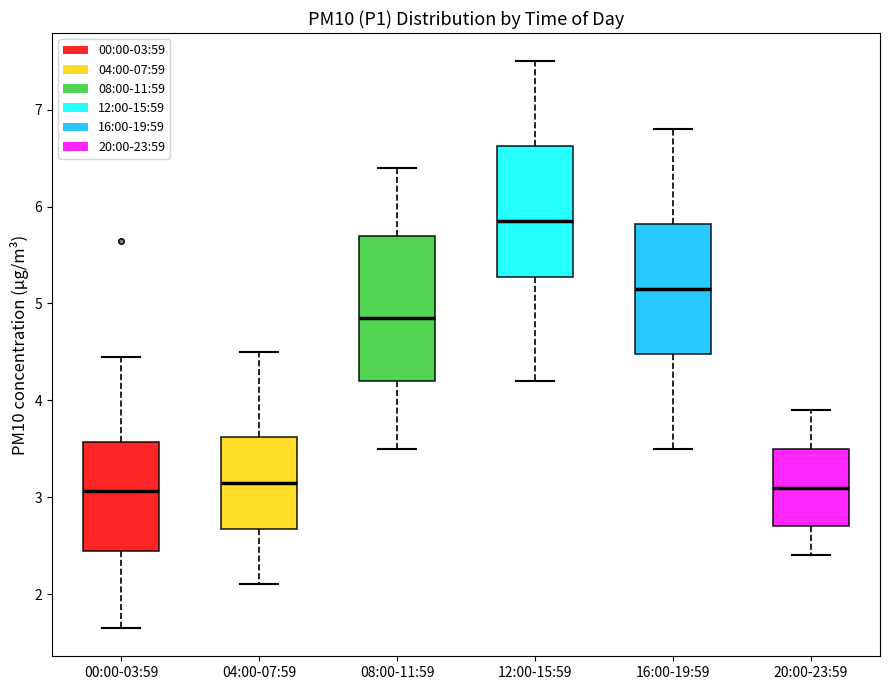

Which box is the tallest, from its lower edge to its upper edge?

08:00-11:59